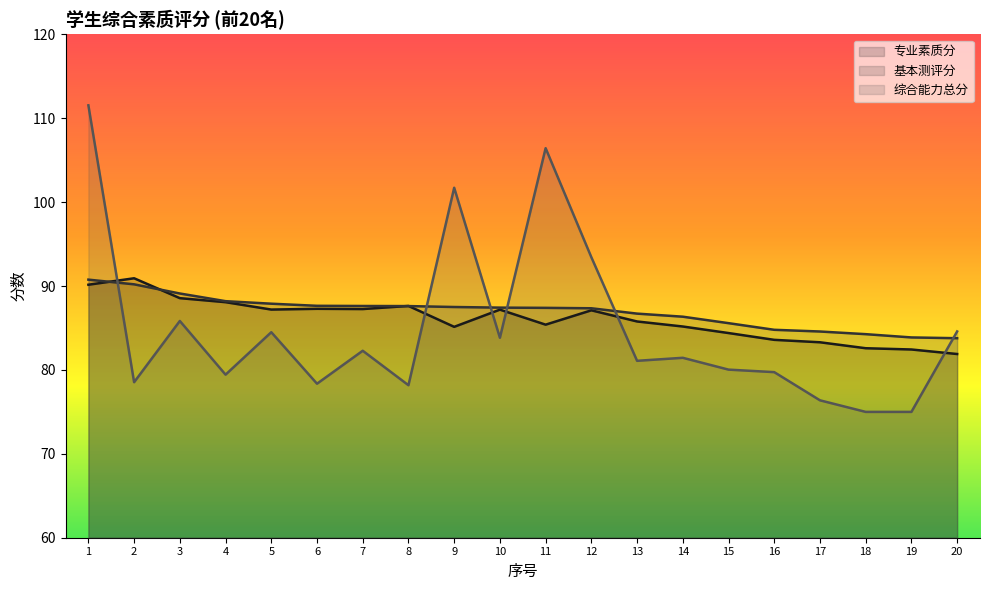

What is the maximum value for 综合能力总分?

111.5